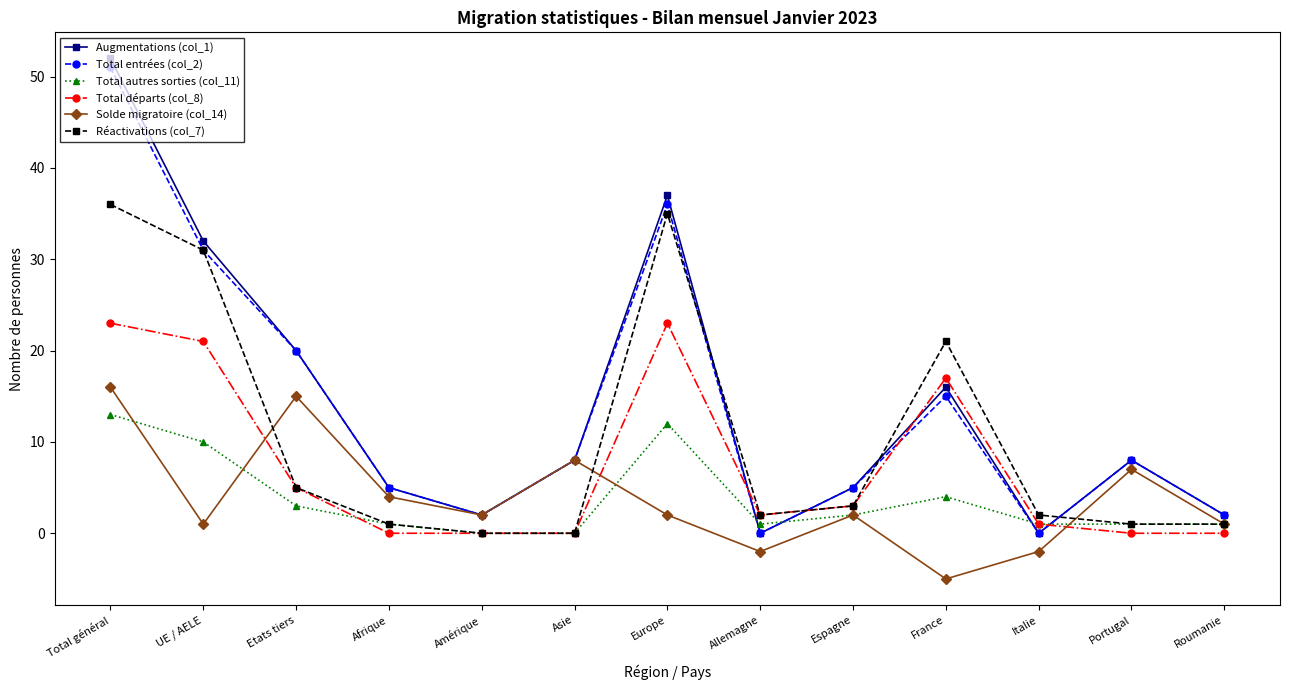

What is the label of the 10th point from the right?

Afrique